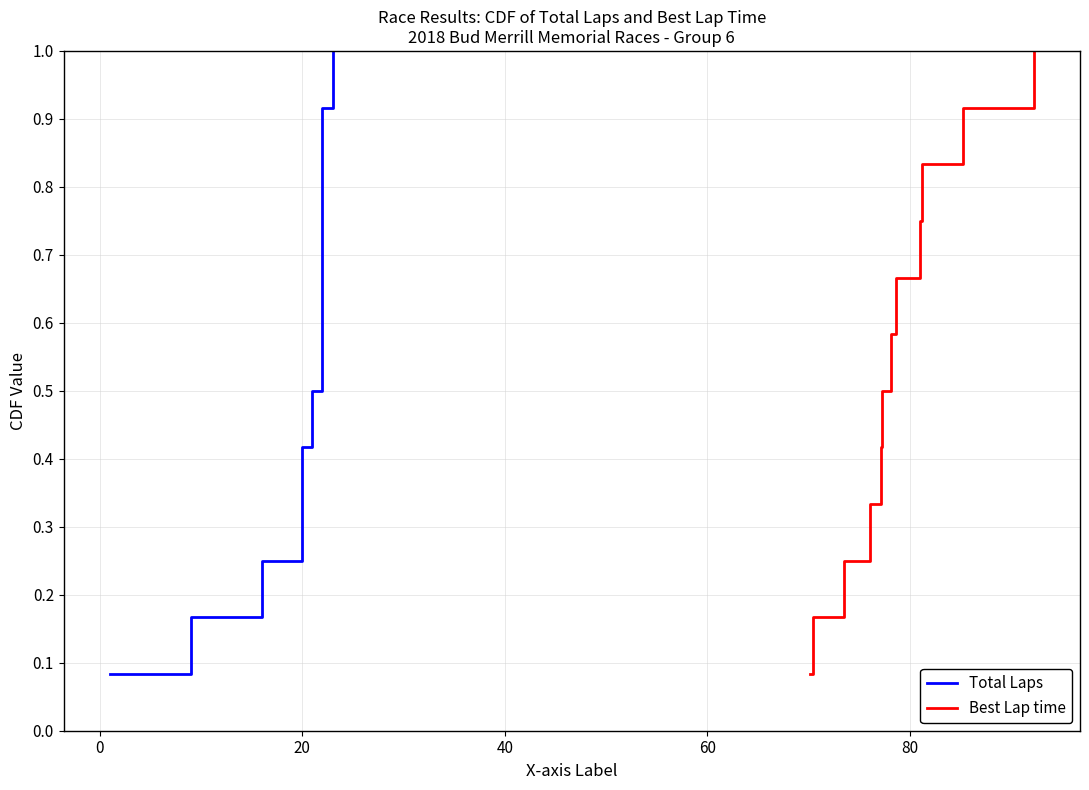

The Total Laps series shows 0.2 at 20. True or false?

False